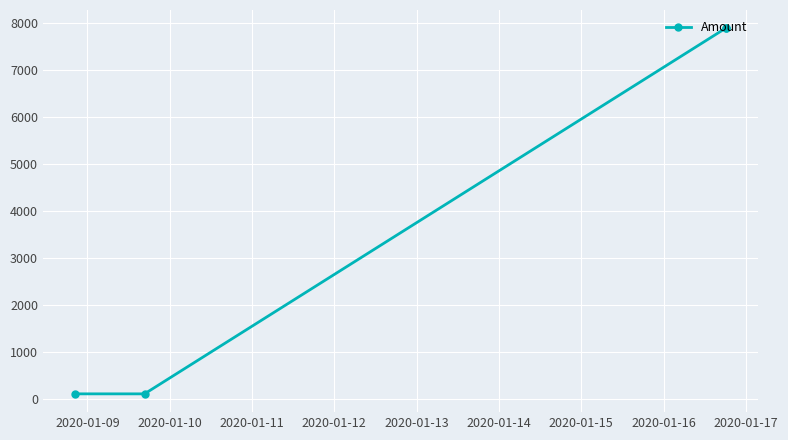

What is the greatest value displayed?

7893.7